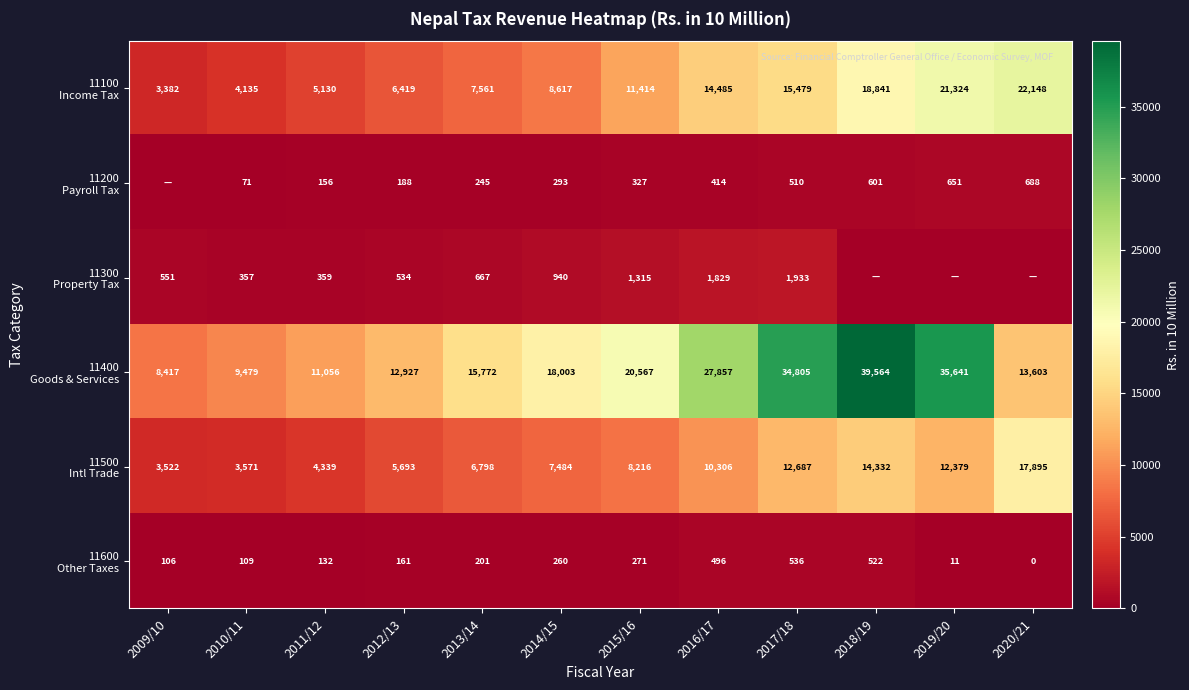

What is the spread (max minus min) of values at 2015/16?

20296